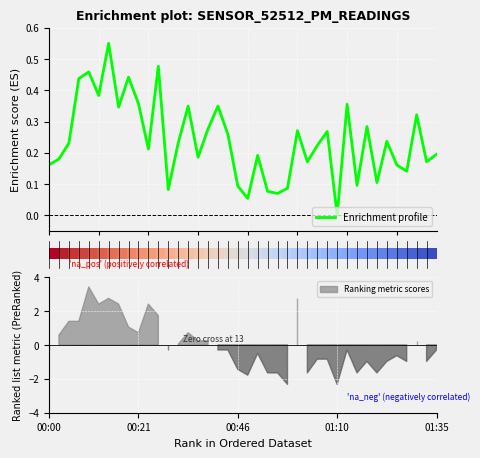

At which category does the chart reach its minimum across all series?

29